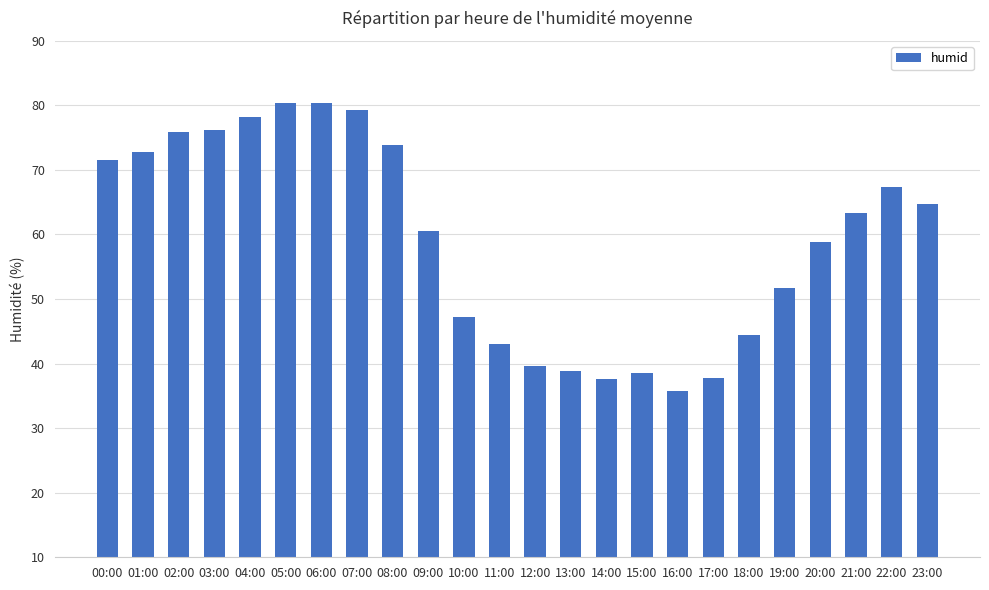

What is the smallest value displayed?

35.7